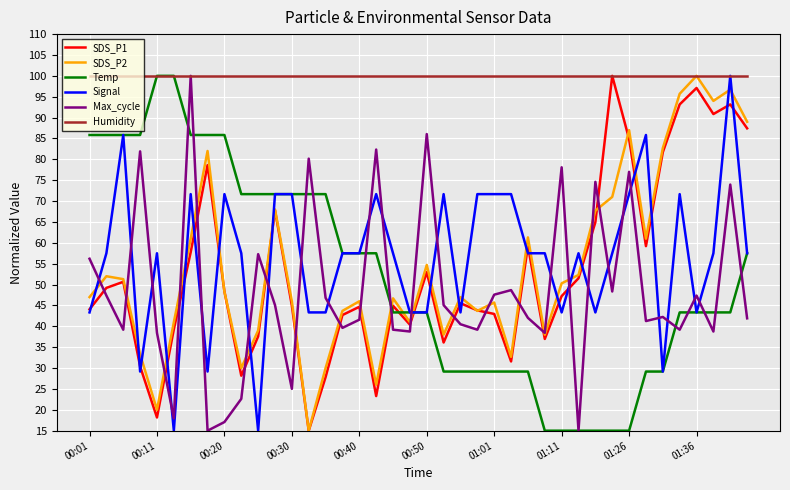

What is the highest value of the SDS_P2 series?

100.0